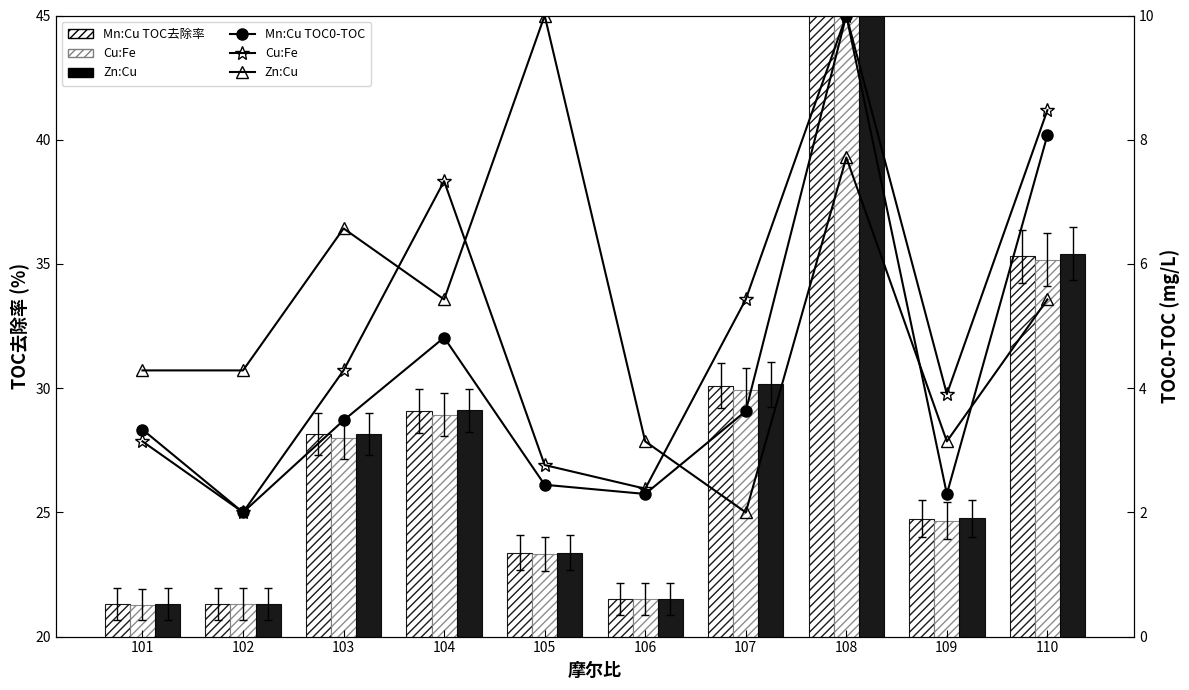

What is the difference between the Mn:Cu TOC0-TOC values at 110 and 102?

6.1